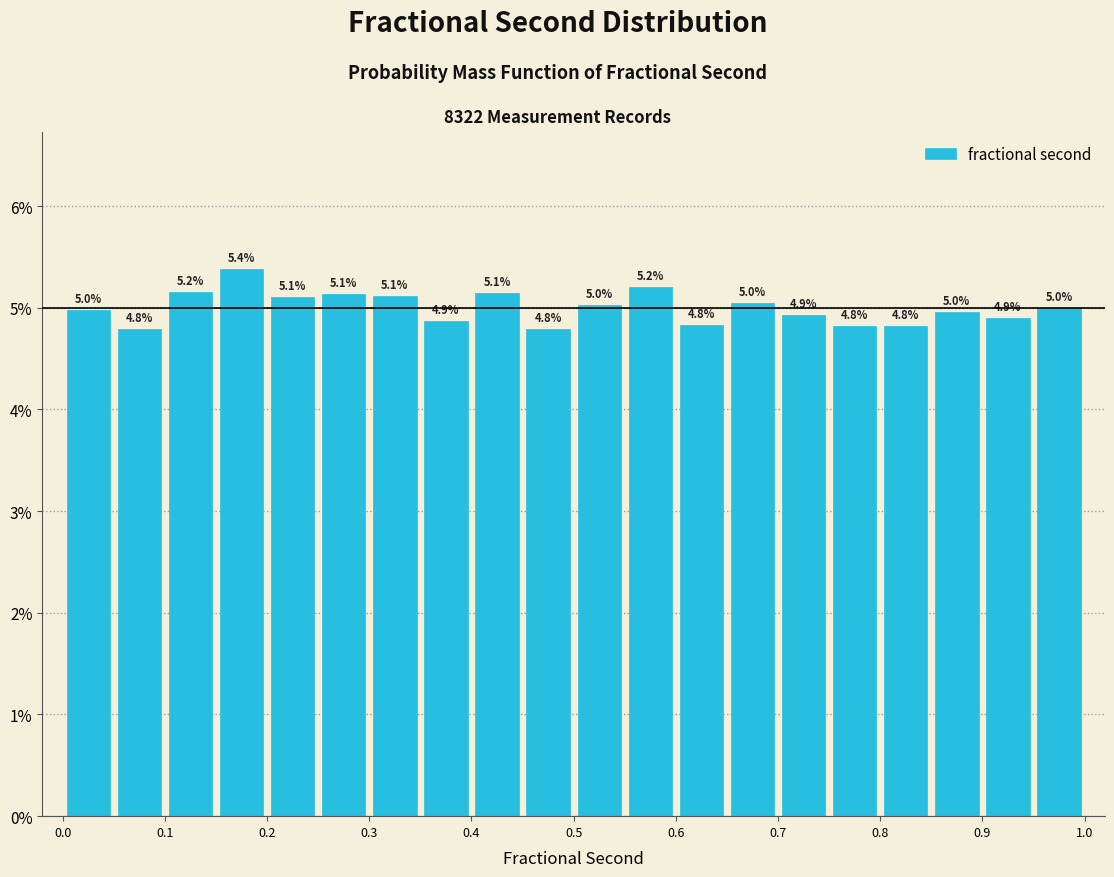

Over which range of the x-axis is the bar tallest?

0.15 to 0.20